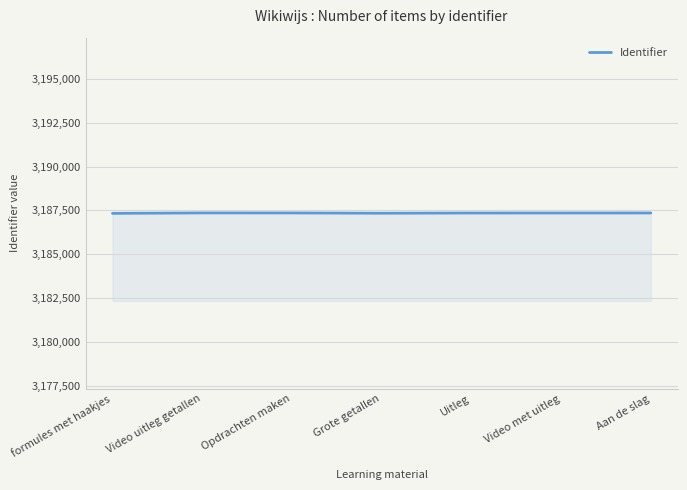

Is it true that the value at Opdrachten maken is 4241943?

False